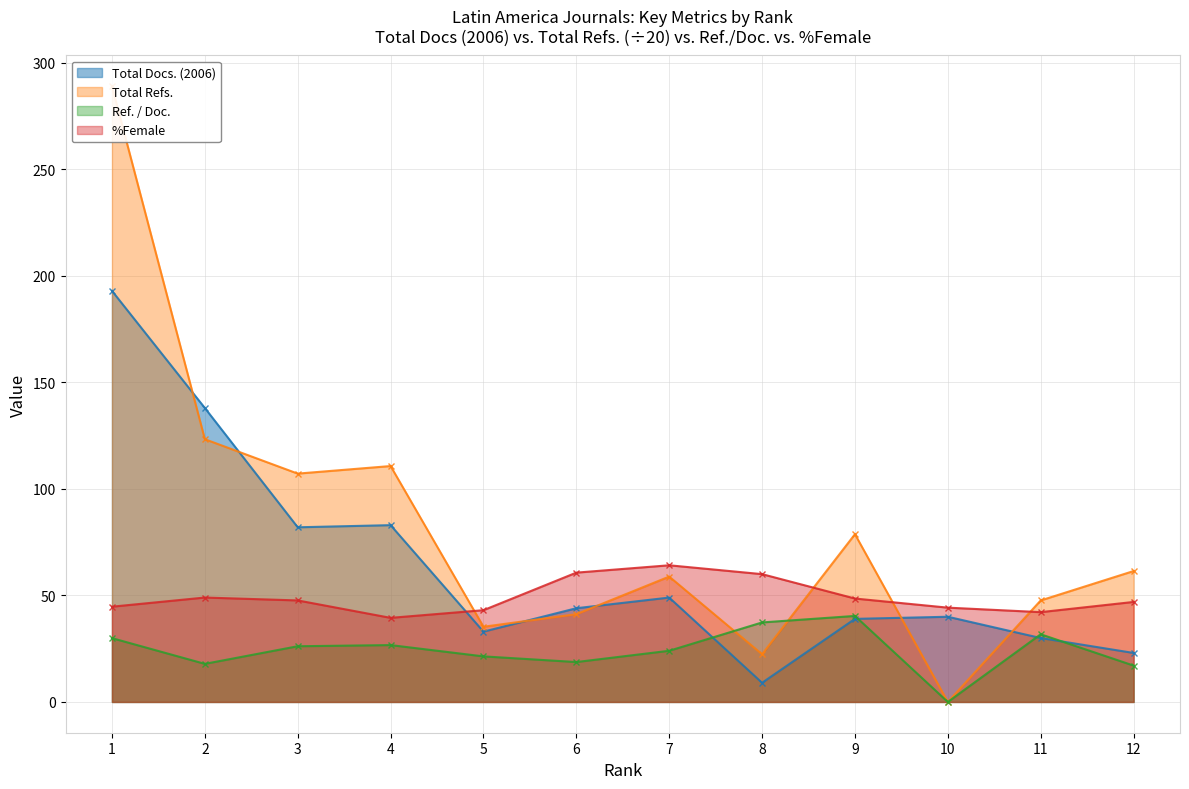

What is the average value of the Total Docs. (2006) series?

63.6